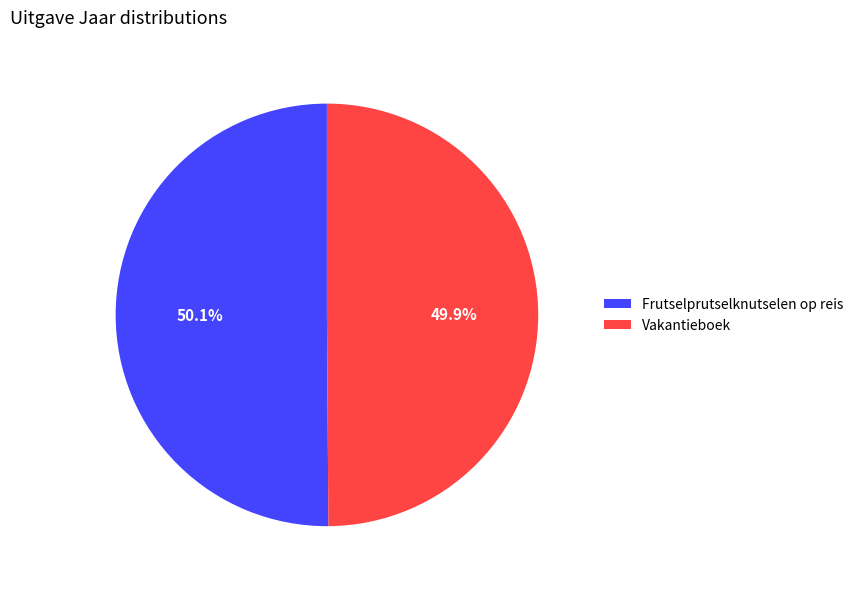

The Vakantieboek slice represents 41% of the pie. True or false?

False